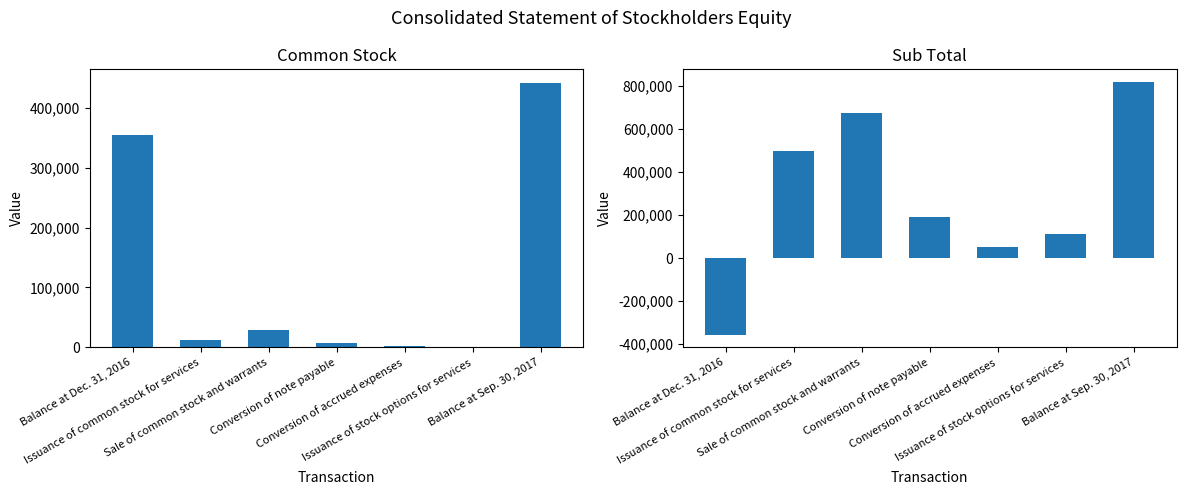

At how many categories does at least one series exceed 685967?

1